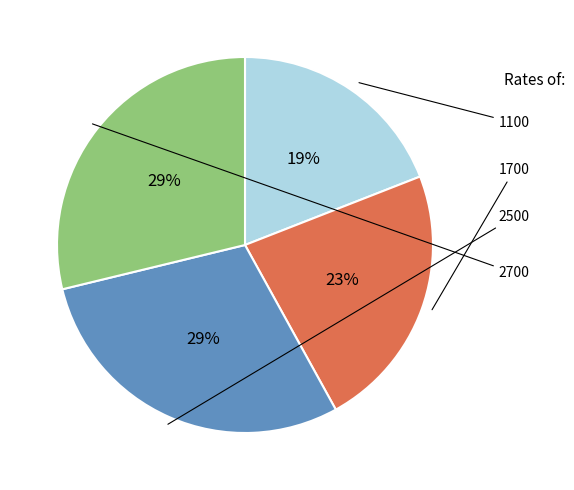

To the nearest percent, what is the difference between the largest and smallest slice percentages?

10%